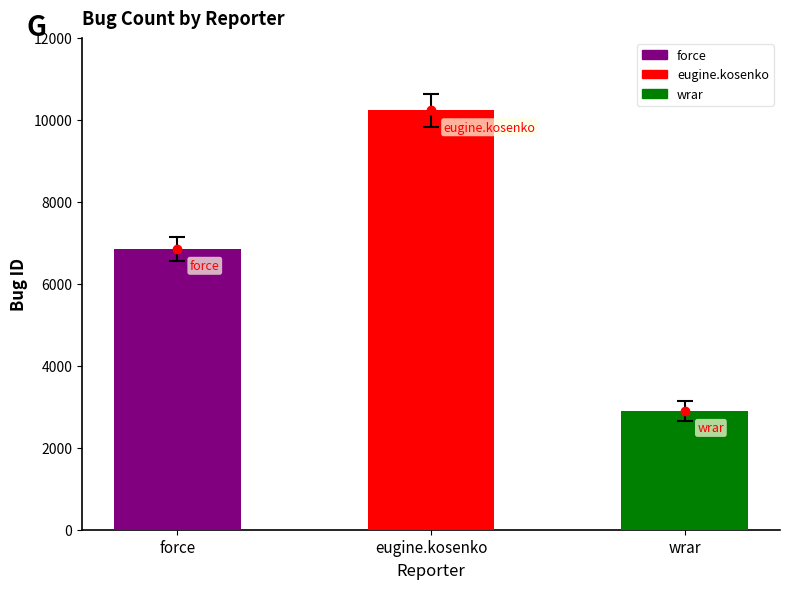

Rank the categories by value from lowest to highest.

wrar, force, eugine.kosenko